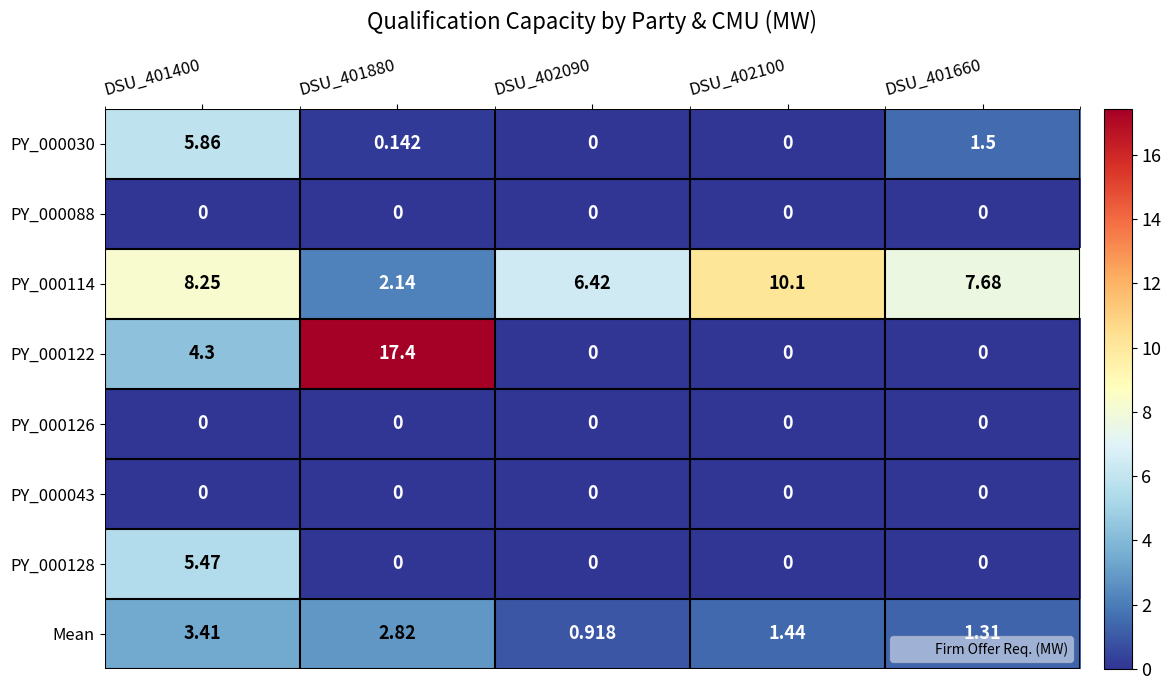

Is the value of PY_000126 at DSU_402090 greater than the value of PY_000122 at DSU_401400?

No